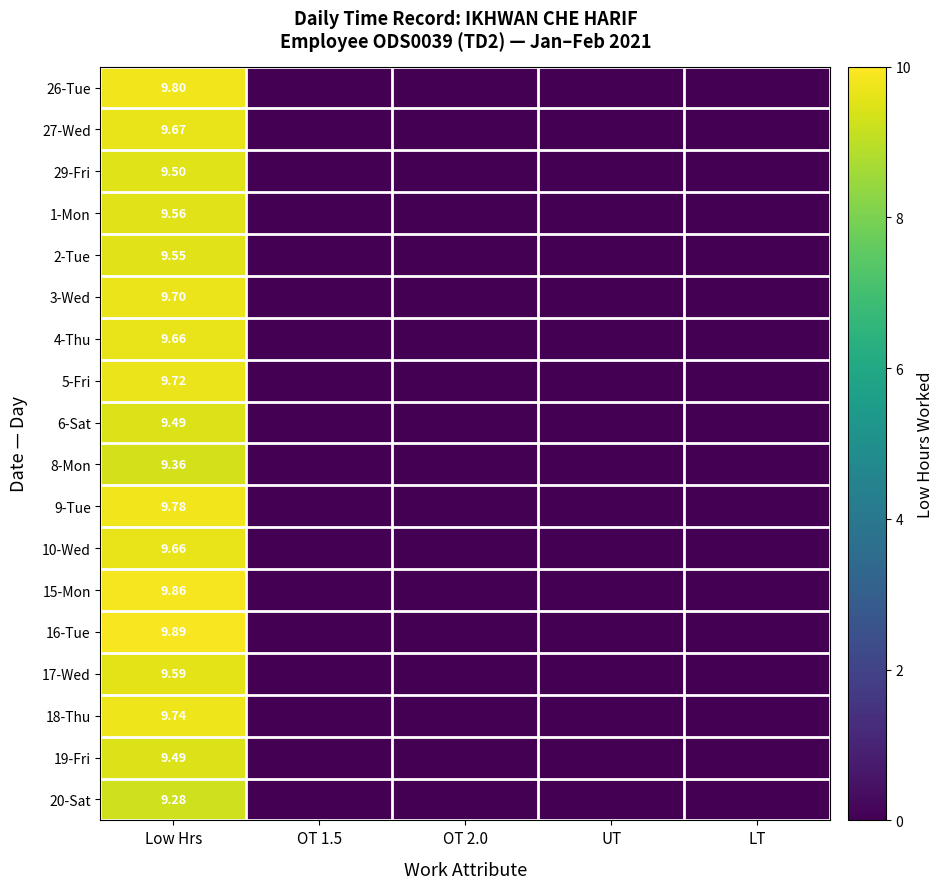

Rank the series at UT from lowest to highest value.

26-Tue, 27-Wed, 29-Fri, 1-Mon, 2-Tue, 3-Wed, 4-Thu, 5-Fri, 6-Sat, 8-Mon, 9-Tue, 10-Wed, 15-Mon, 16-Tue, 17-Wed, 18-Thu, 19-Fri, 20-Sat